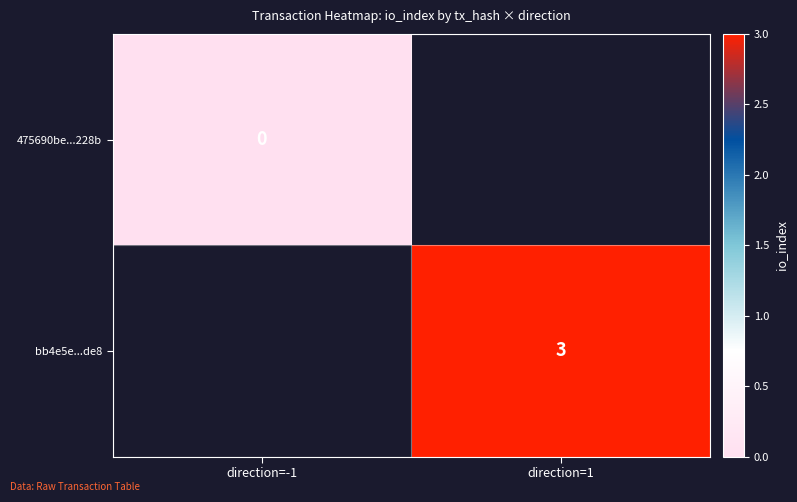

Count the number of data series in this chart.

2